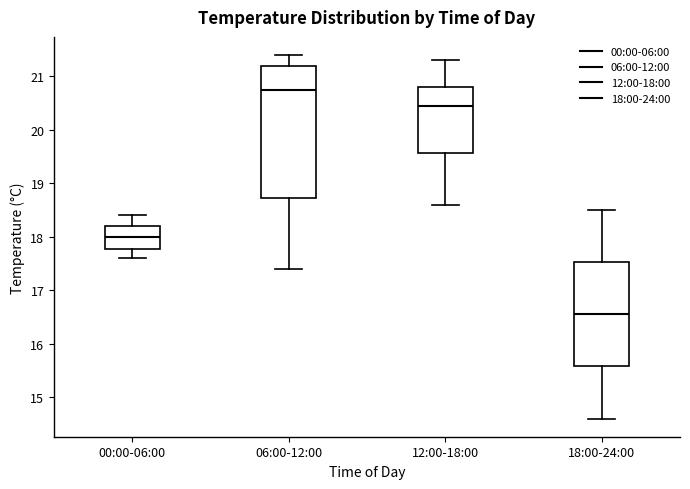

Reading left to right, read every box against the y-axis: the position of its median line, the range the box covers, and the ends of its whiskers. The values are not printed on the chart, so give them approximately, as read against the axis.

00:00-06:00: median 18.0, box 17.8 to 18.2, whiskers 17.6 to 18.4
06:00-12:00: median 20.8, box 18.7 to 21.2, whiskers 17.4 to 21.4
12:00-18:00: median 20.5, box 19.6 to 20.8, whiskers 18.6 to 21.3
18:00-24:00: median 16.6, box 15.6 to 17.5, whiskers 14.6 to 18.5